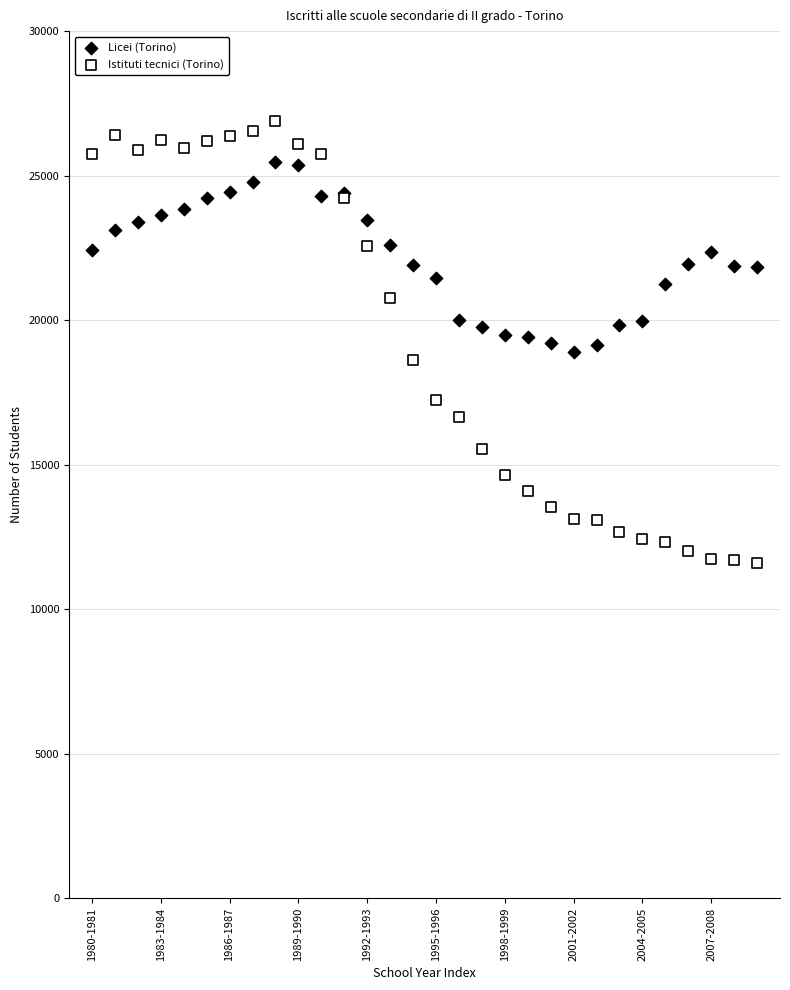

Which series reaches the minimum Y coordinate?

Istituti tecnici (Torino)